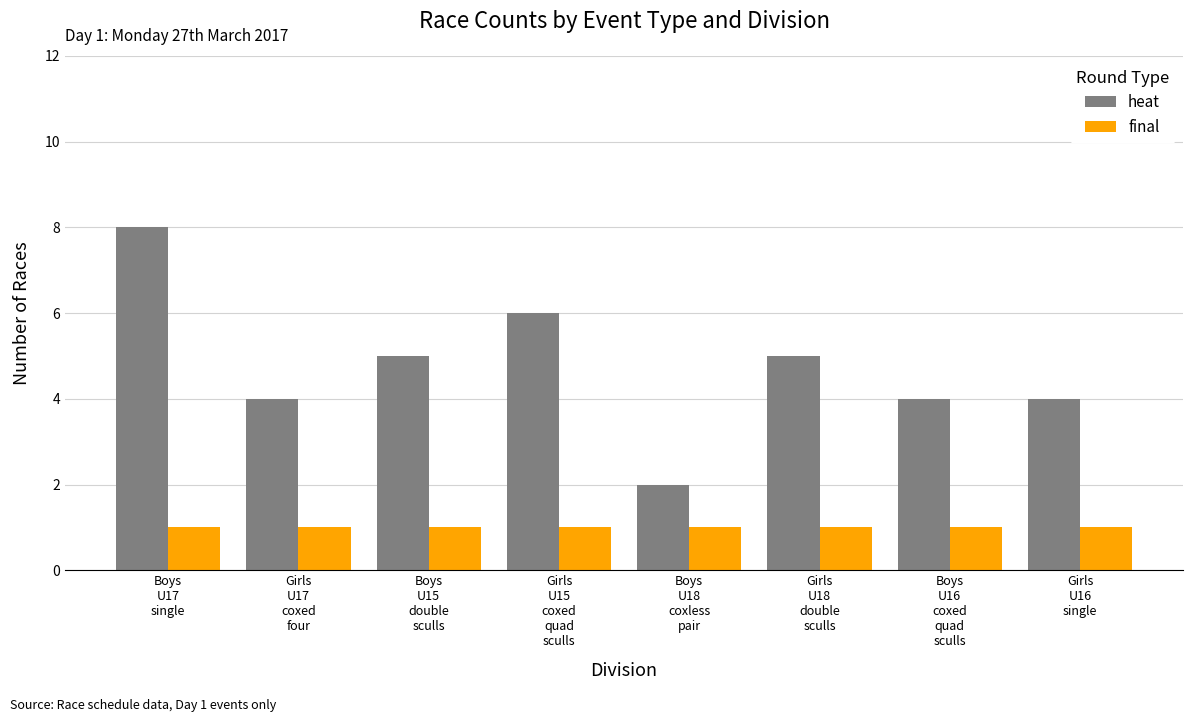

What is the label of the 6th bar from the left?

Girls
U18
double
sculls